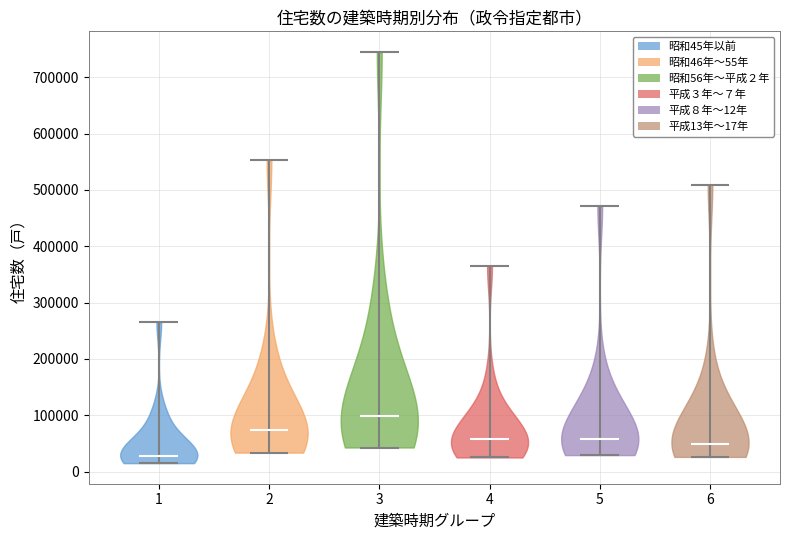

Reading left to right, read every violin against the y-axis: where its median line is, and the lowest and highest points it reaches. The values are not printed on the chart, so give them approximately, as read against the axis.

1: median line 30000, lowest point 10000, highest point 260000
2: median line 70000, lowest point 30000, highest point 550000
3: median line 100000, lowest point 40000, highest point 750000
4: median line 60000, lowest point 30000, highest point 360000
5: median line 60000, lowest point 30000, highest point 470000
6: median line 50000, lowest point 30000, highest point 510000